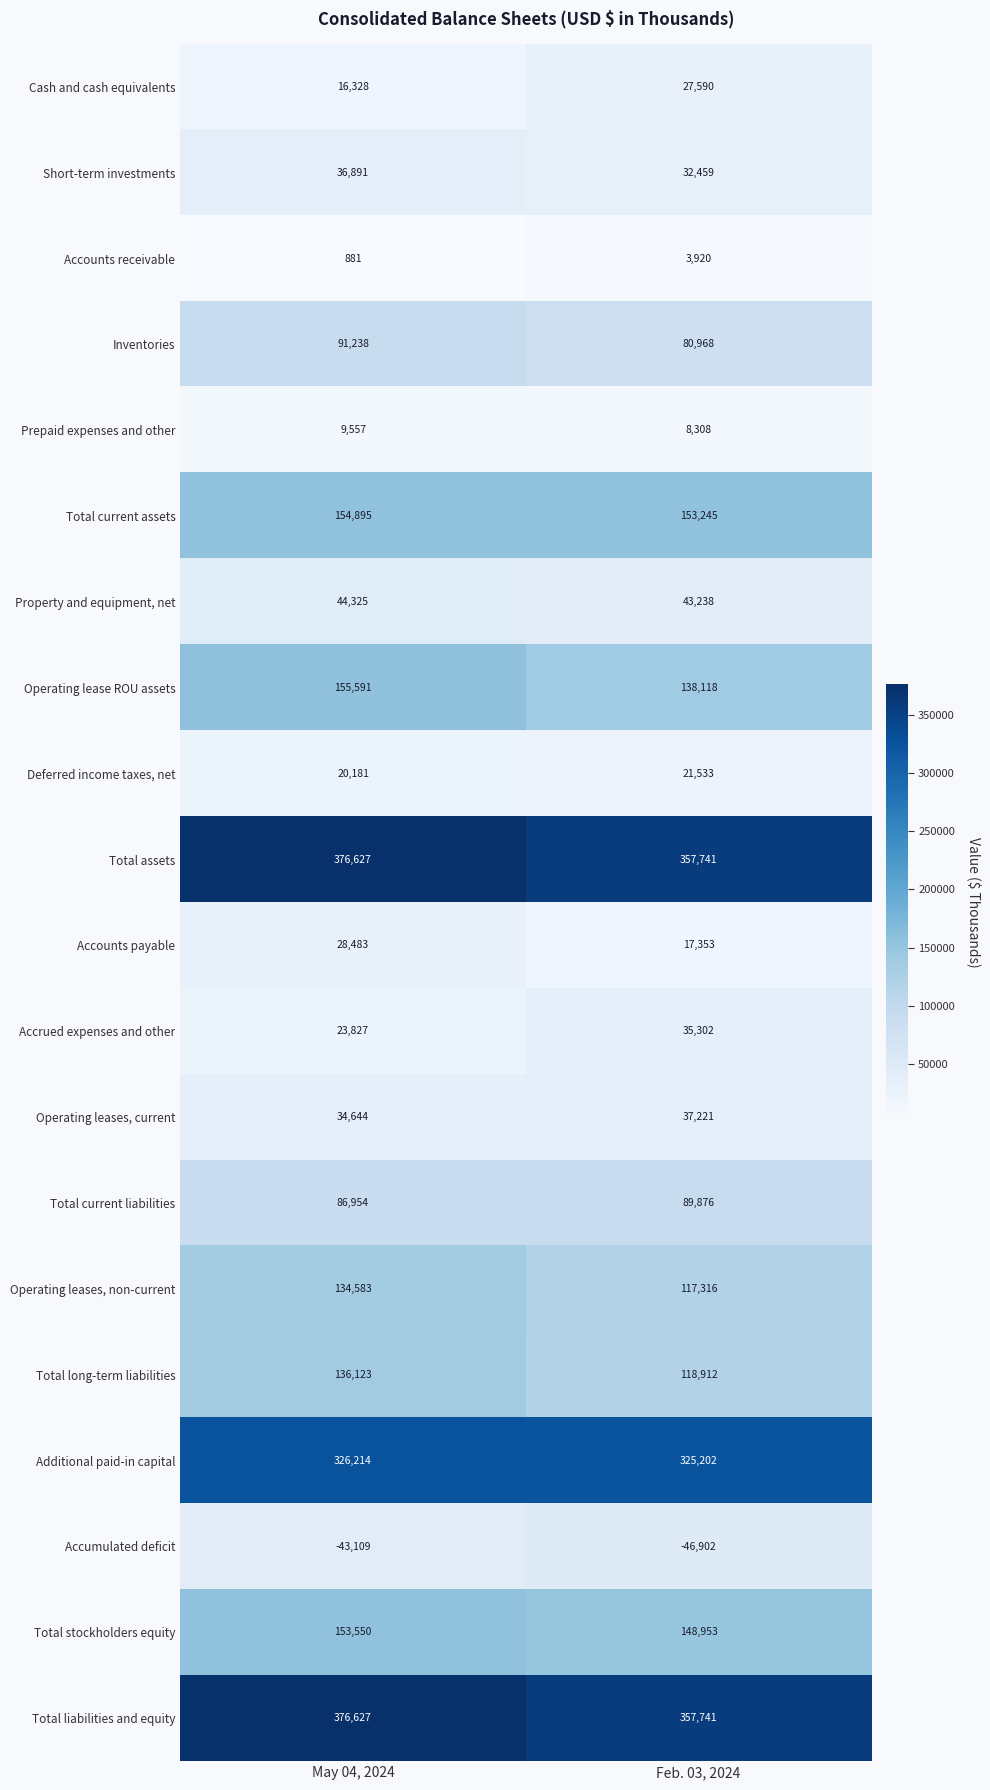

List the labels in order of Short-term investments value, smallest first.

Feb. 03, 2024, May 04, 2024